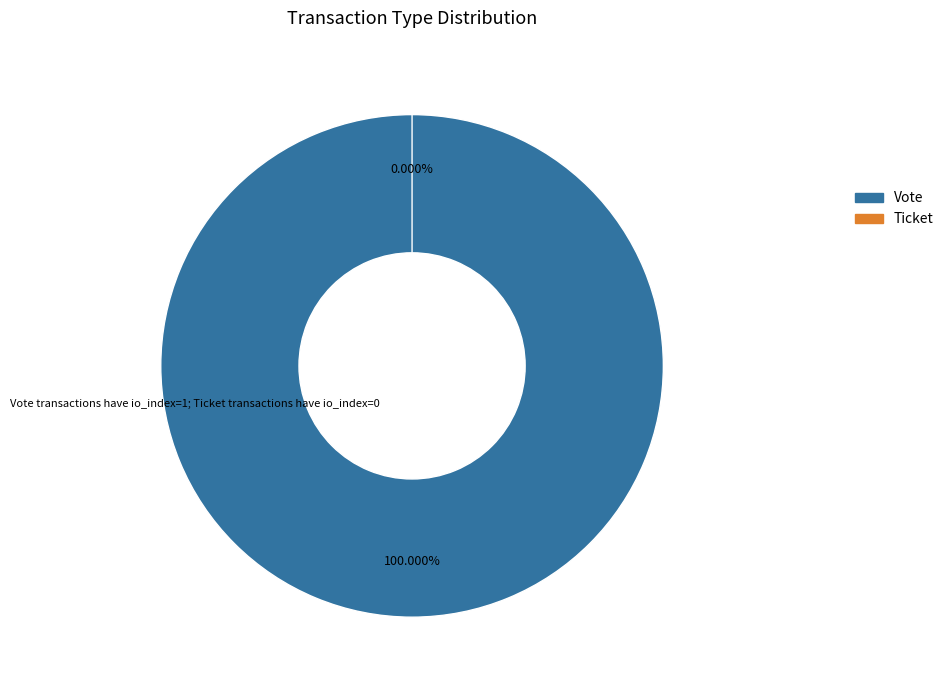

True or false: Vote accounts for 100% of the total.

True